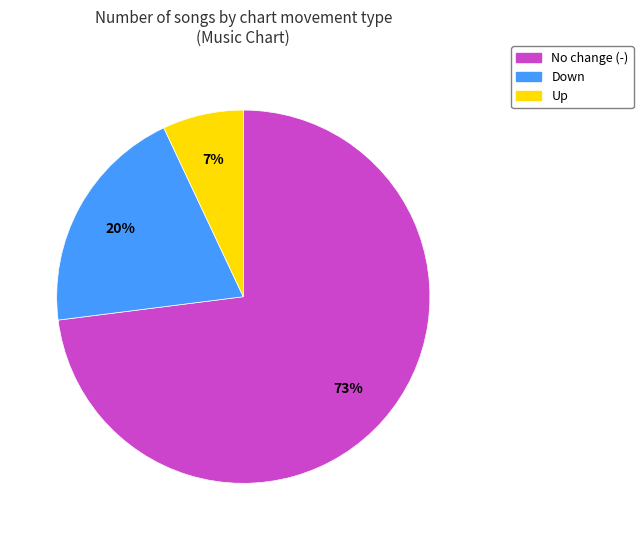

Does any single category account for the majority?

Yes